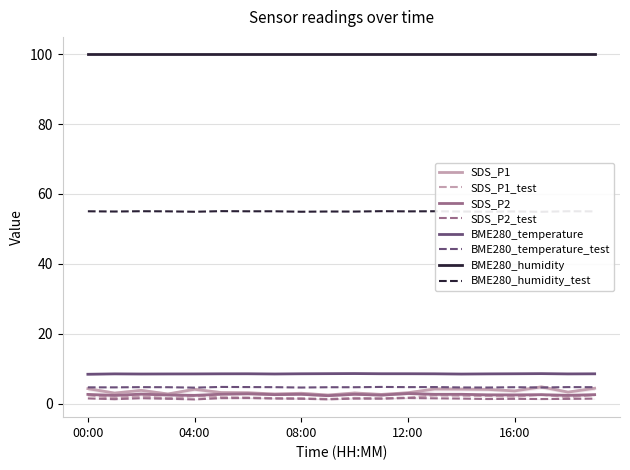

True or false: BME280_humidity and SDS_P2 cross at least once.

False